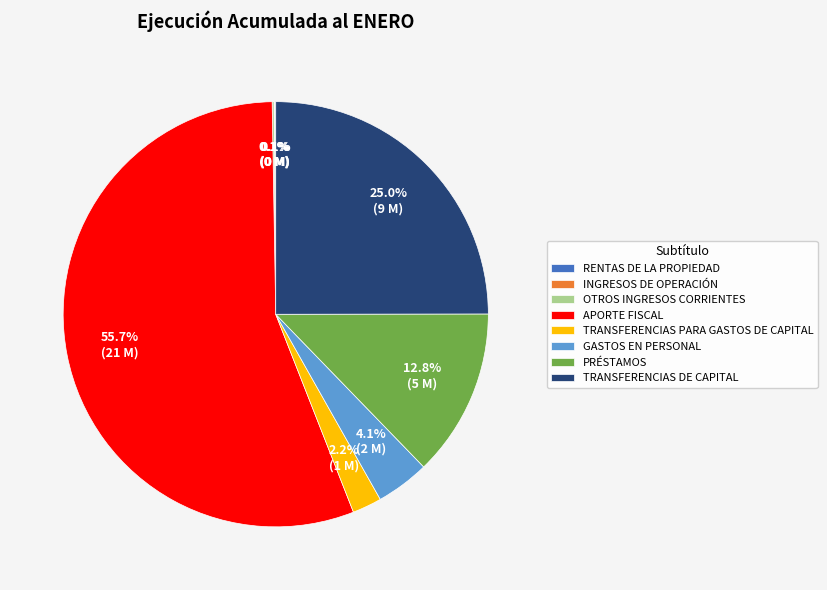

What percentage do TRANSFERENCIAS PARA GASTOS DE CAPITAL and TRANSFERENCIAS DE CAPITAL together represent?

27.2%